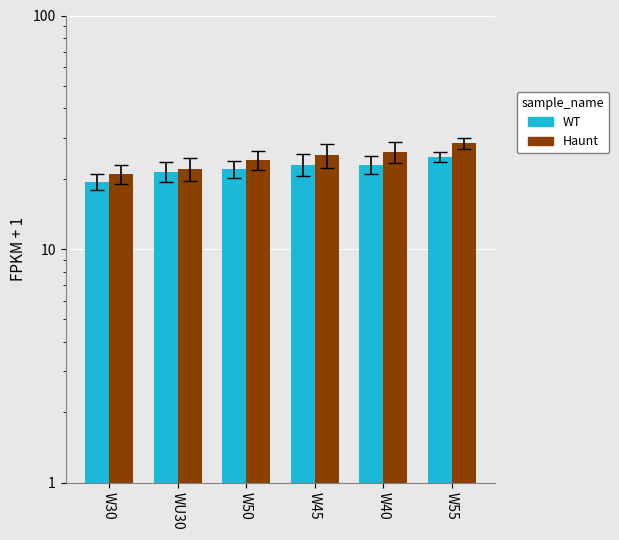

Which series has the largest total across all categories?

Haunt